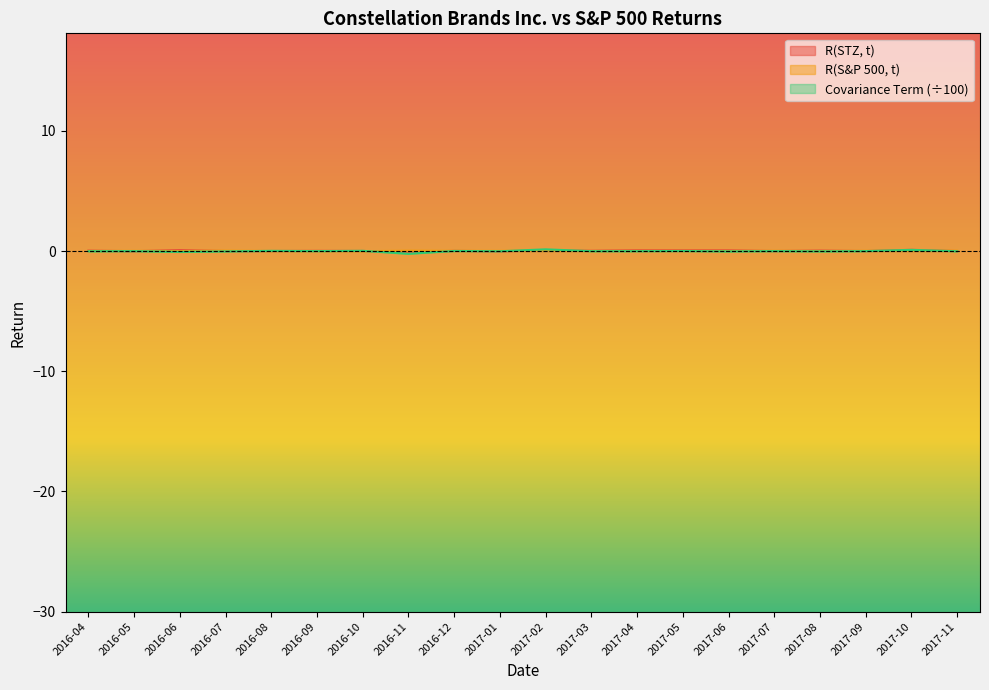

Does the chart have visible grid lines?

No